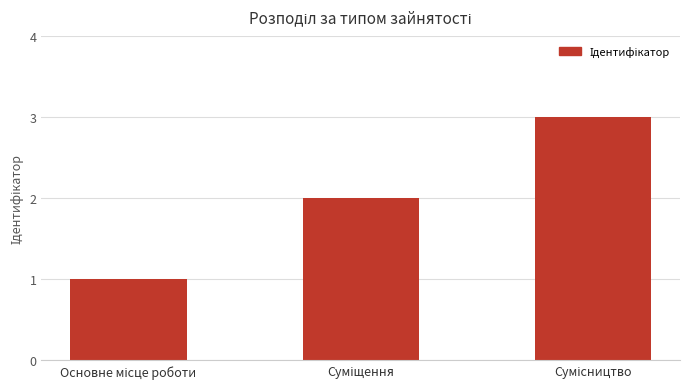

What is the minimum value shown in the chart?

1